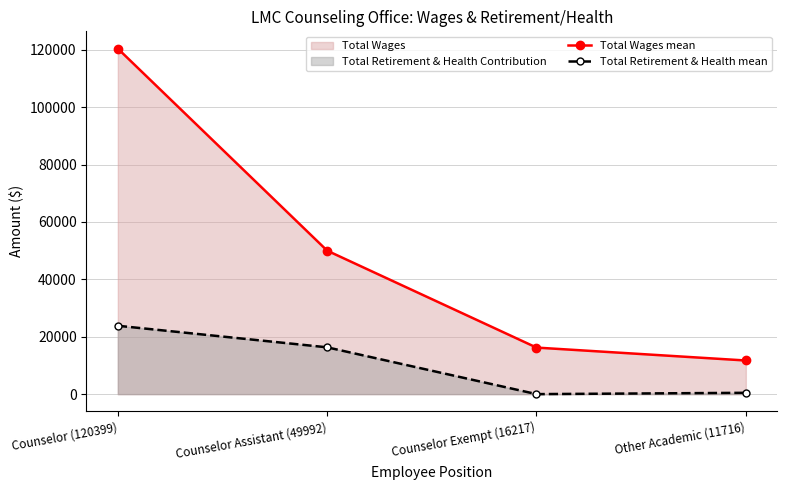

True or false: Total Wages mean and Total Retirement & Health mean cross at least once.

False